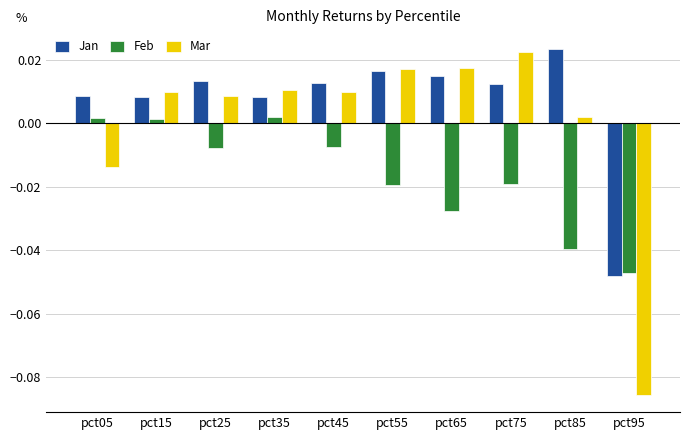

Which series changed the most between pct35 and pct75?

Feb